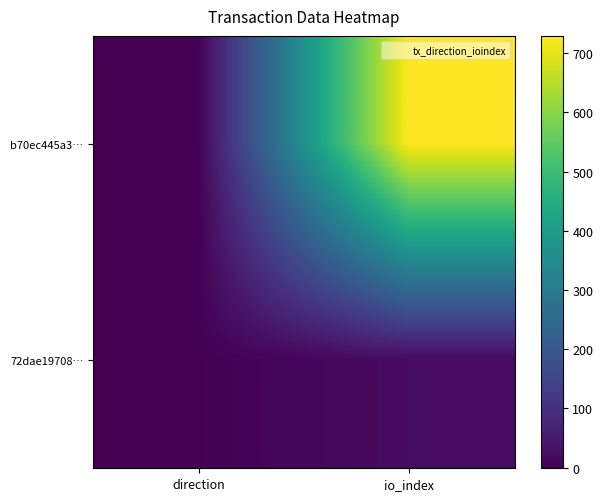

What is the difference between the highest and lowest values at io_index?

707